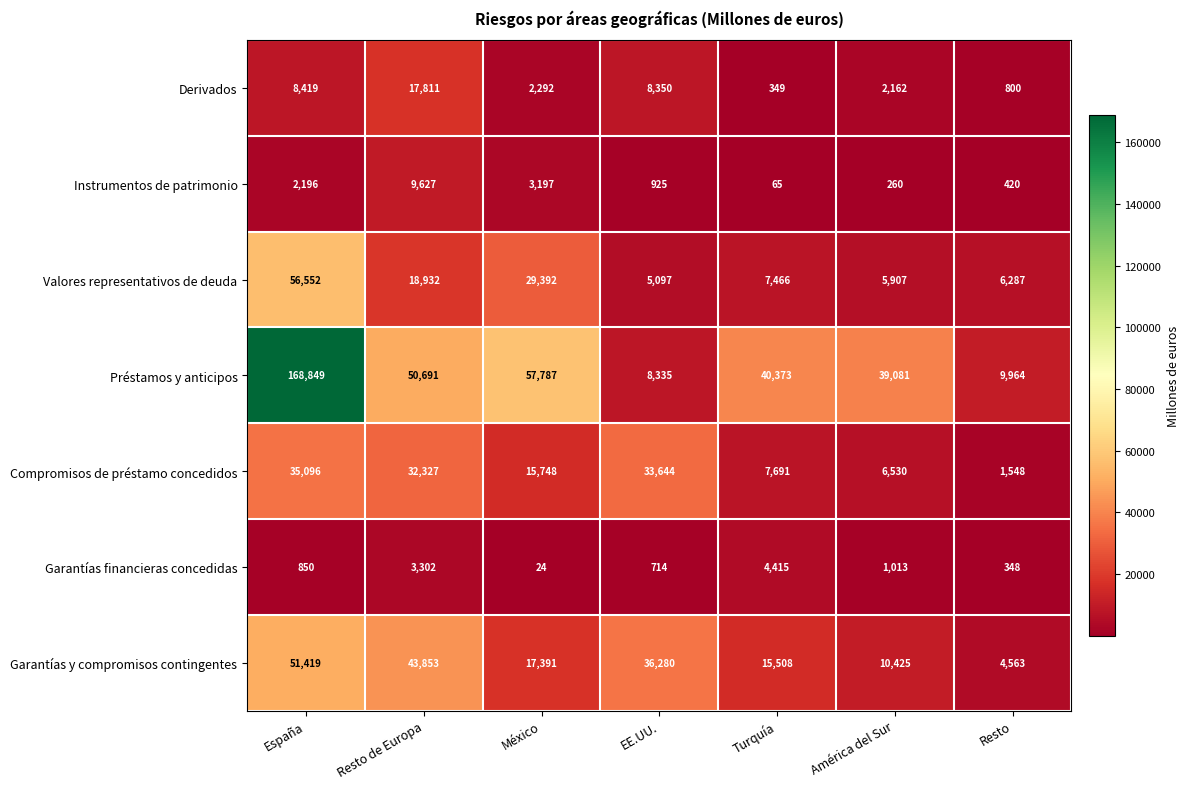

The value of Garantías financieras concedidas at Resto de Europa is 3302. True or false?

True